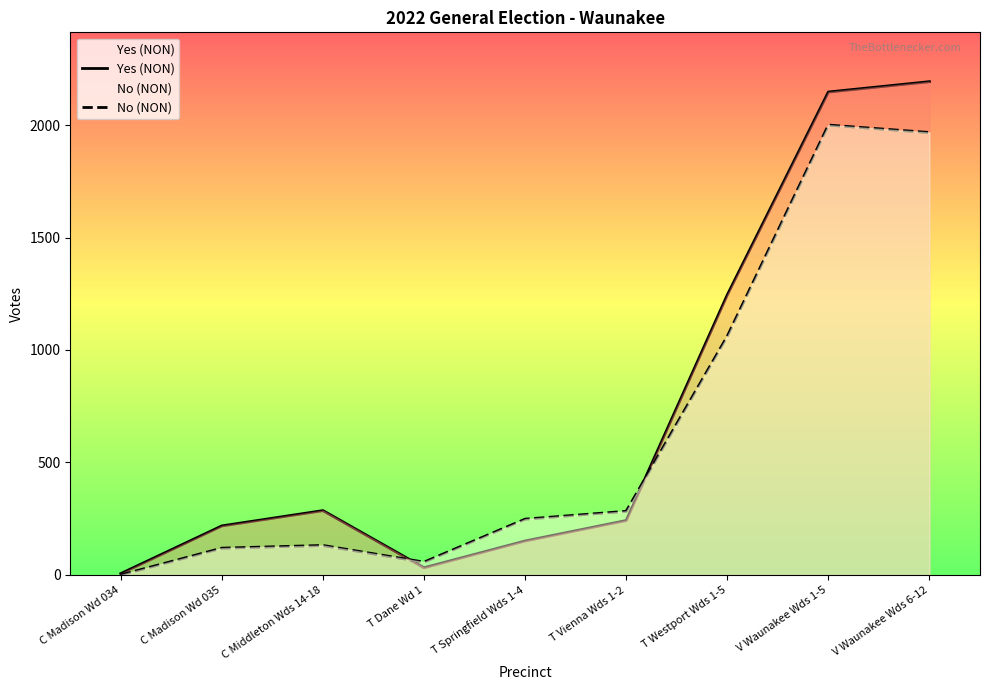

Read the No (NON) value at V Waunakee Wds 6-12, to the nearest 50.

1950